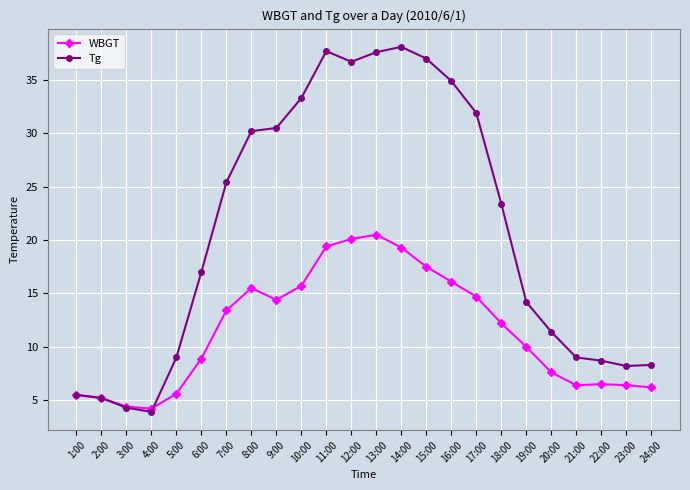

At how many categories does at least one series exceed 8?

20